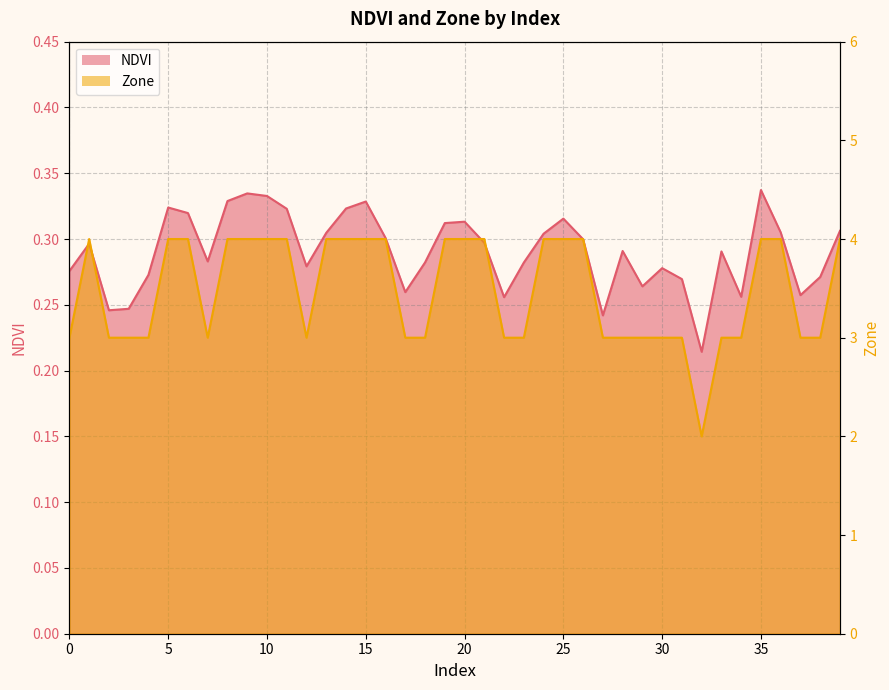

What is the total value across all series at 12?

3.3